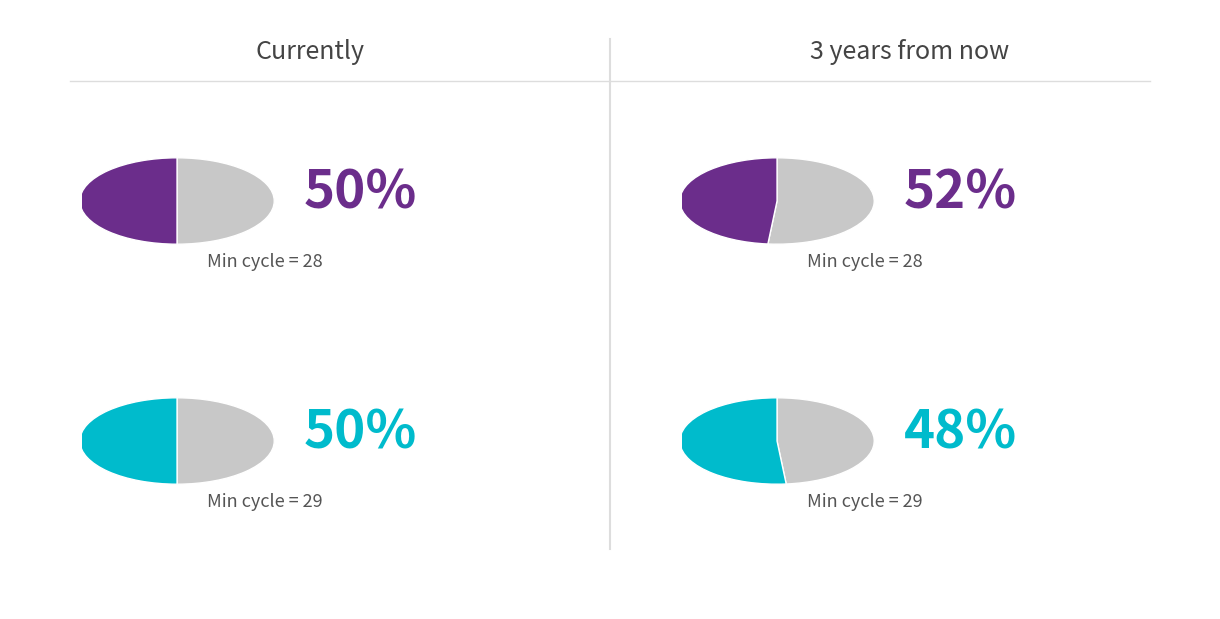

What percentage is the Min_cycle=28 slice, to the nearest percent?

50%